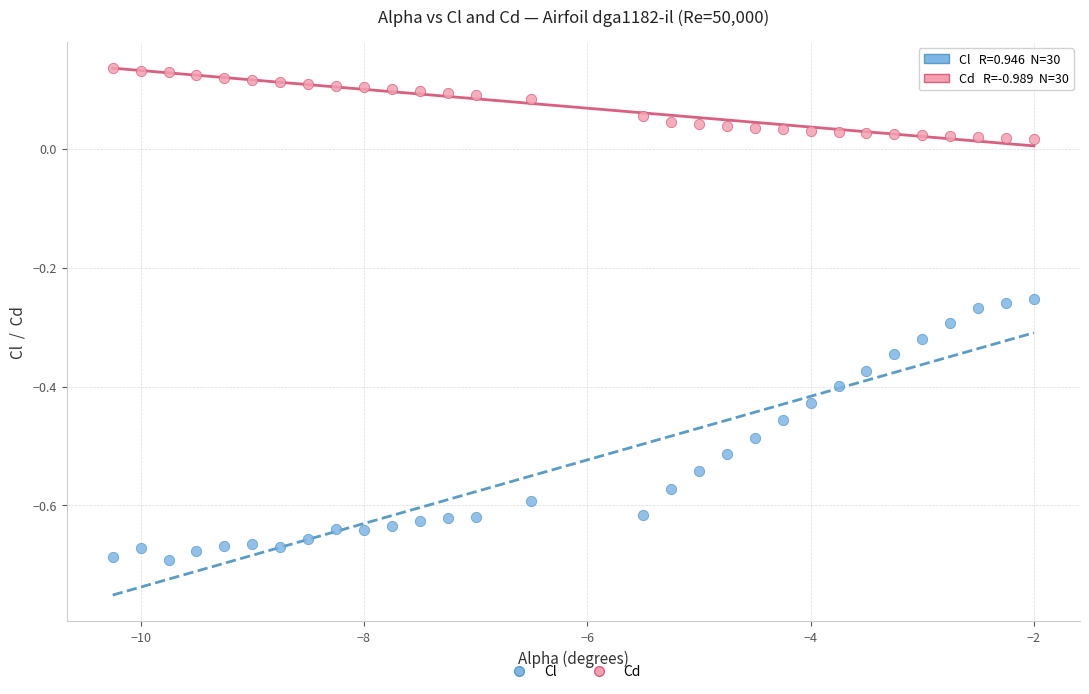

Which series has the widest spread of Y values?

Cl